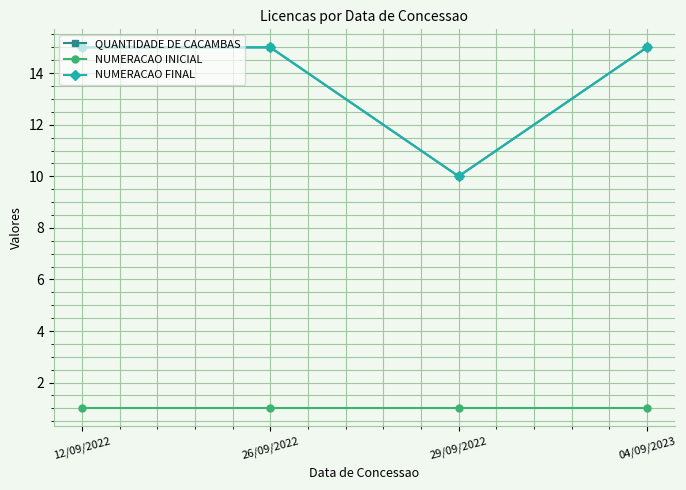

Does the chart have visible grid lines?

Yes